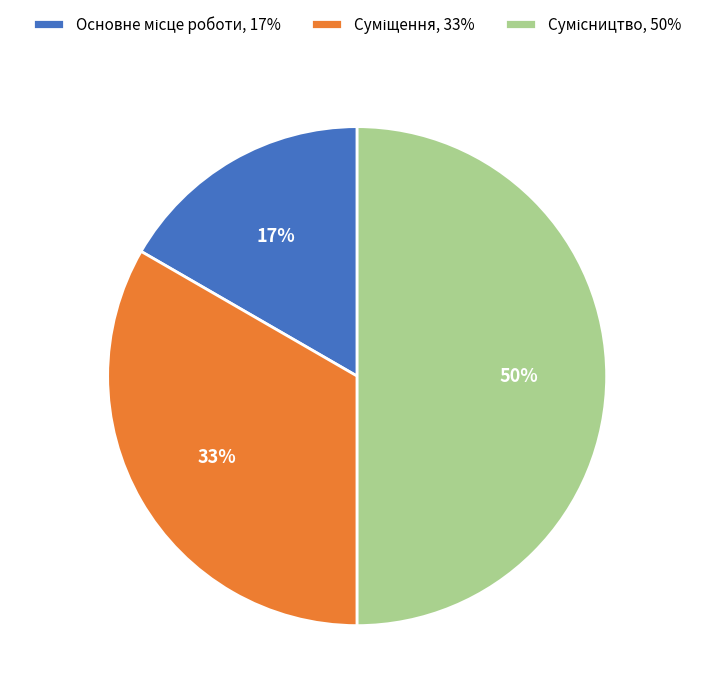

To the nearest percent, what is the difference between the largest and smallest slice percentages?

33%